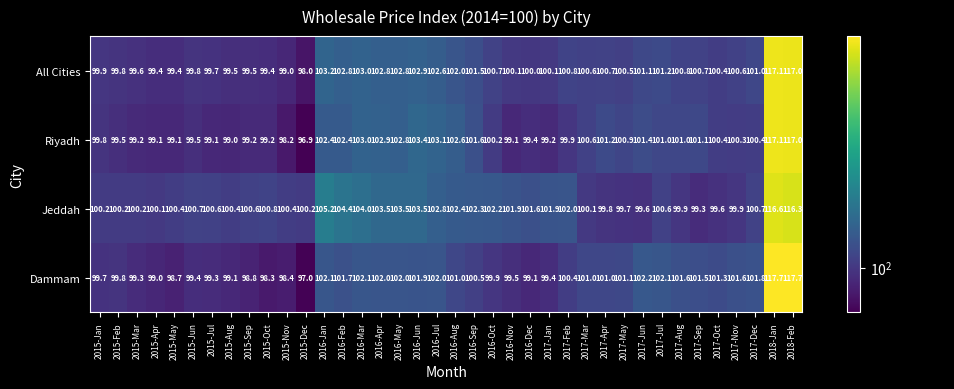

At which label is All Cities closest to 107?

2016-Jan